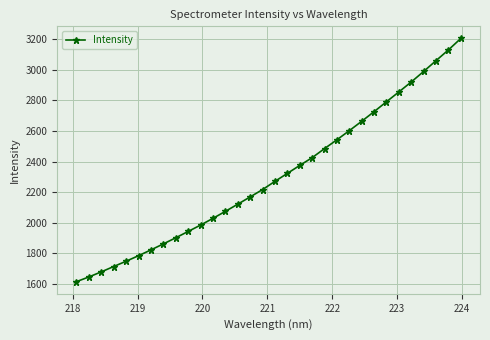

How many lines are shown in the chart?

1